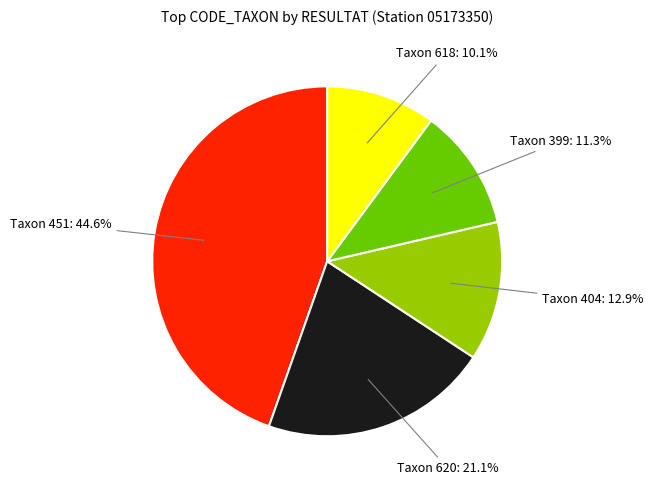

Does any single category account for the majority?

No